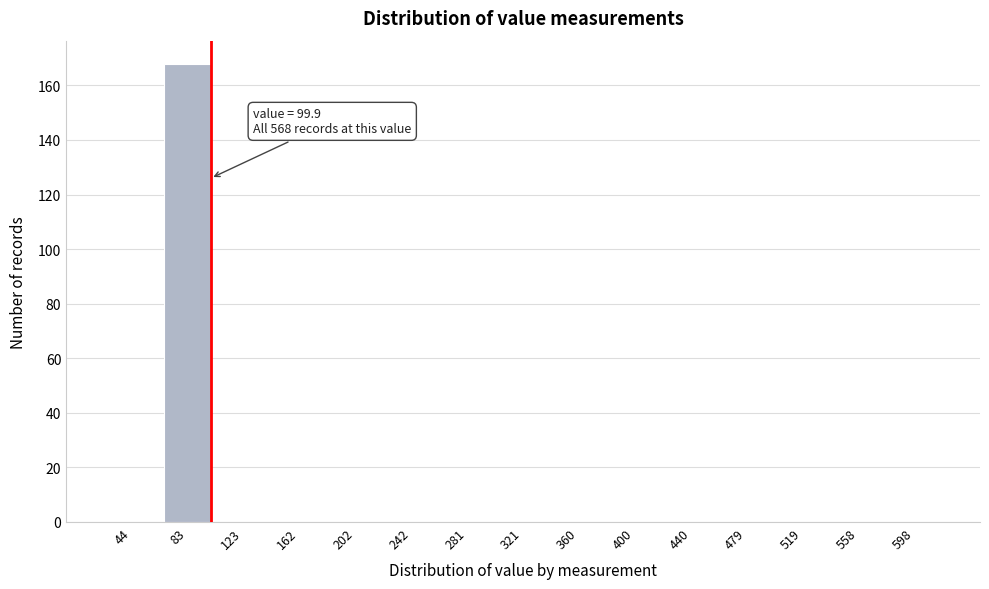

Reading left to right, extract all data points from this chart.

44=0	83=168	123=0	162=0	202=0	242=0	281=0	321=0	360=0	400=0	440=0	479=0	519=0	558=0	598=0